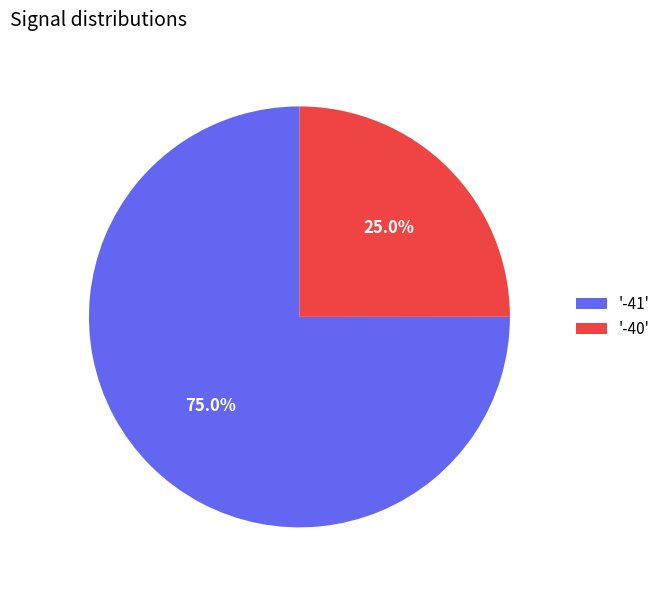

Do '-41' and '-40' together represent more than half of the pie?

Yes